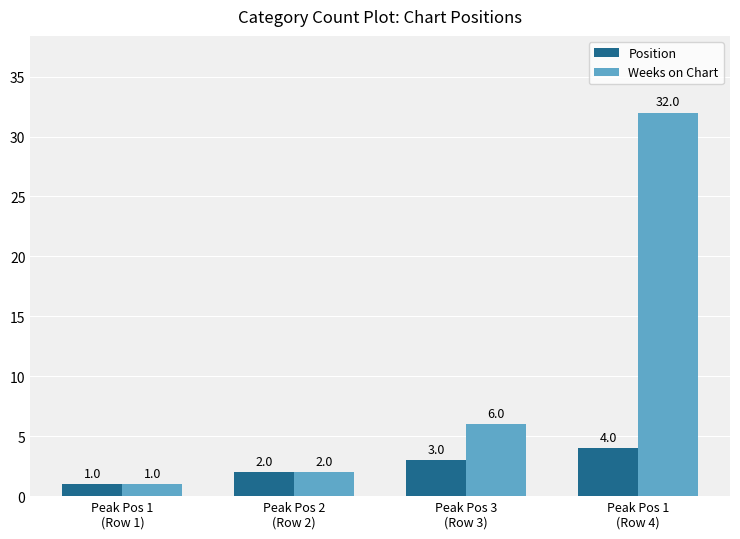

The Weeks on Chart series shows 3 at Peak Pos 3
(Row 3). True or false?

False